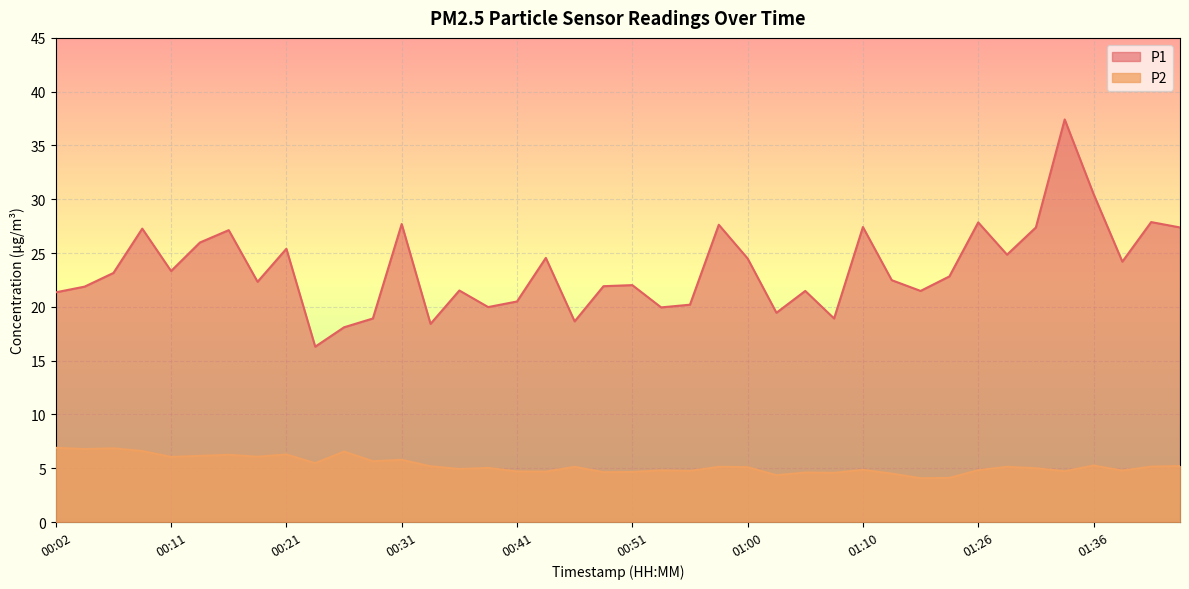

At how many categories does at least one series exceed 24?

17